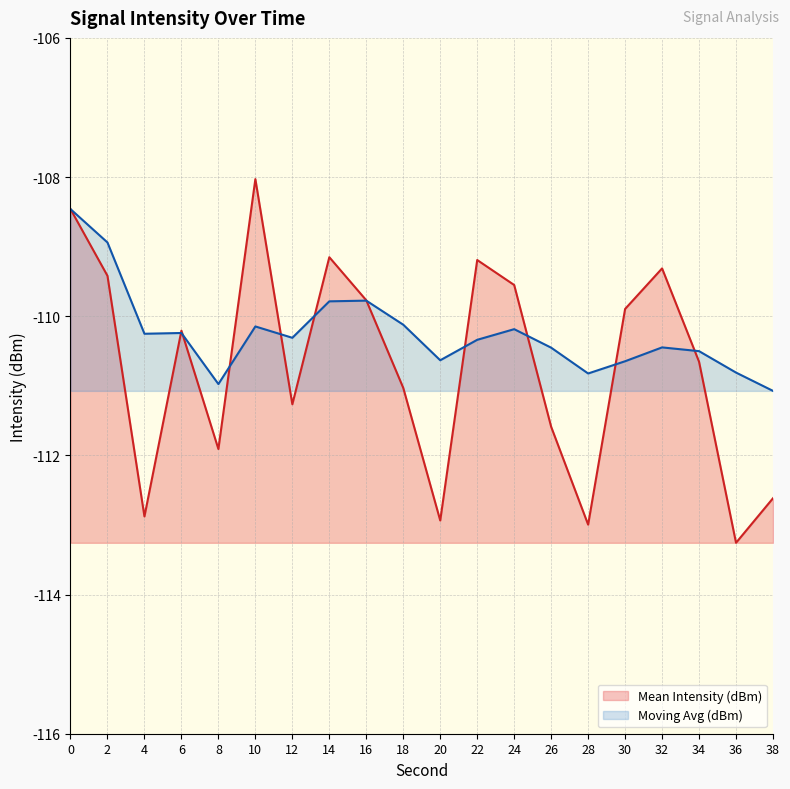

How many series are shown in this chart?

2